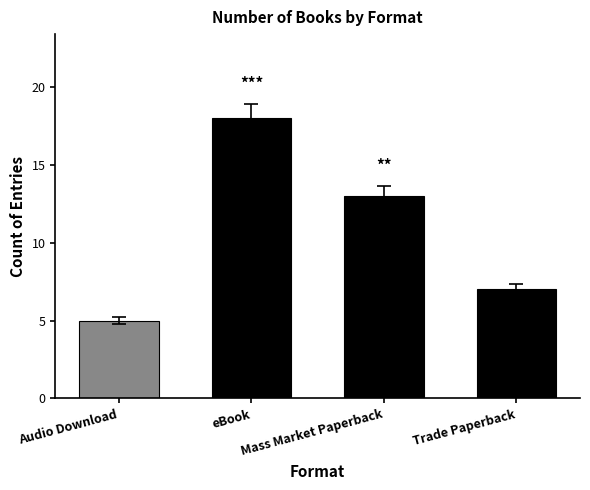

How many distinct data groups are displayed?

1